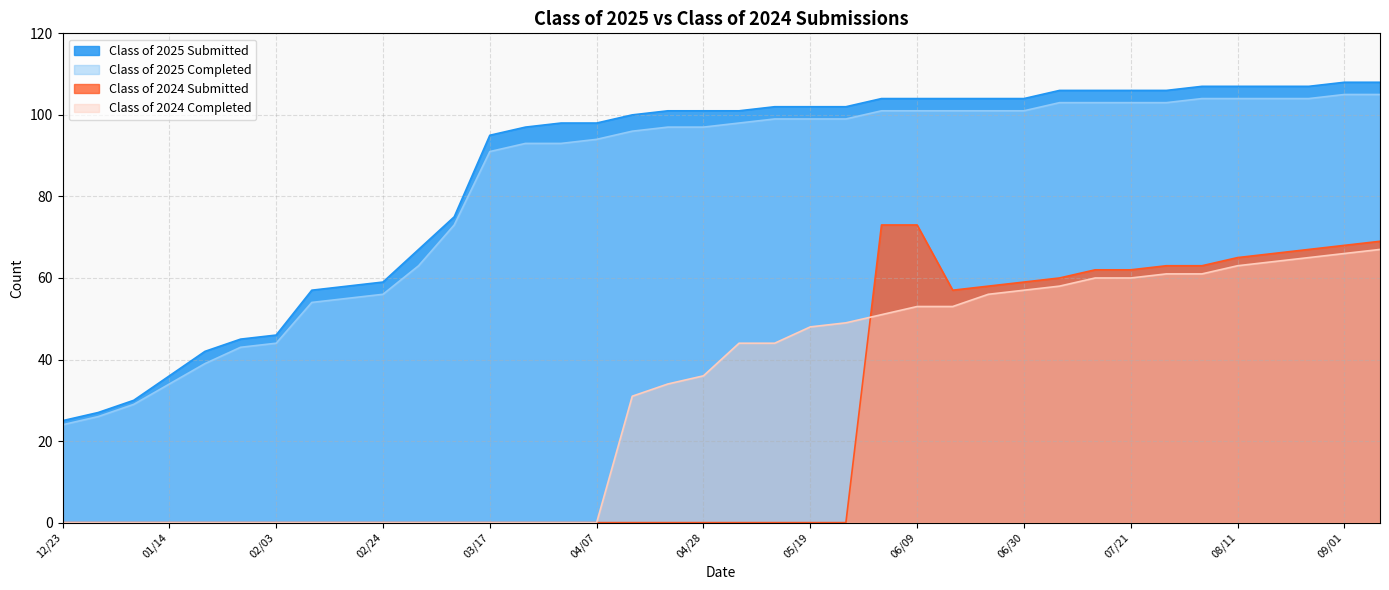

True or false: Class of 2025 Completed has a value of 97 at 04/21.

True